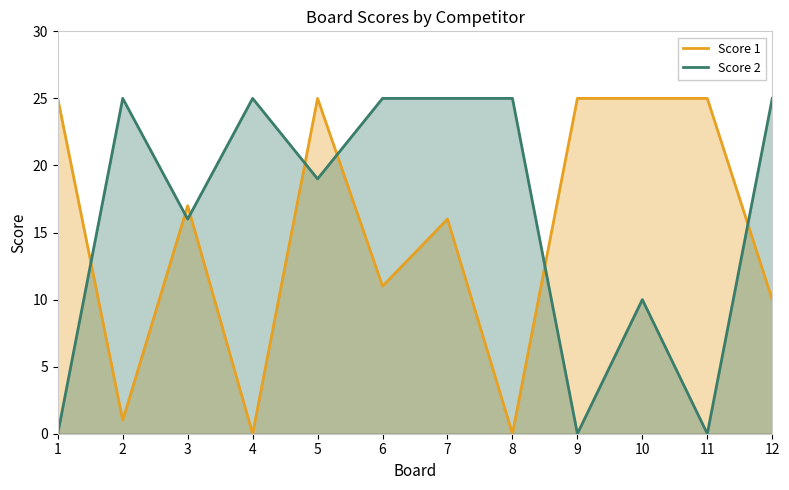

How many intersections are there between Score 1 and Score 2?

7